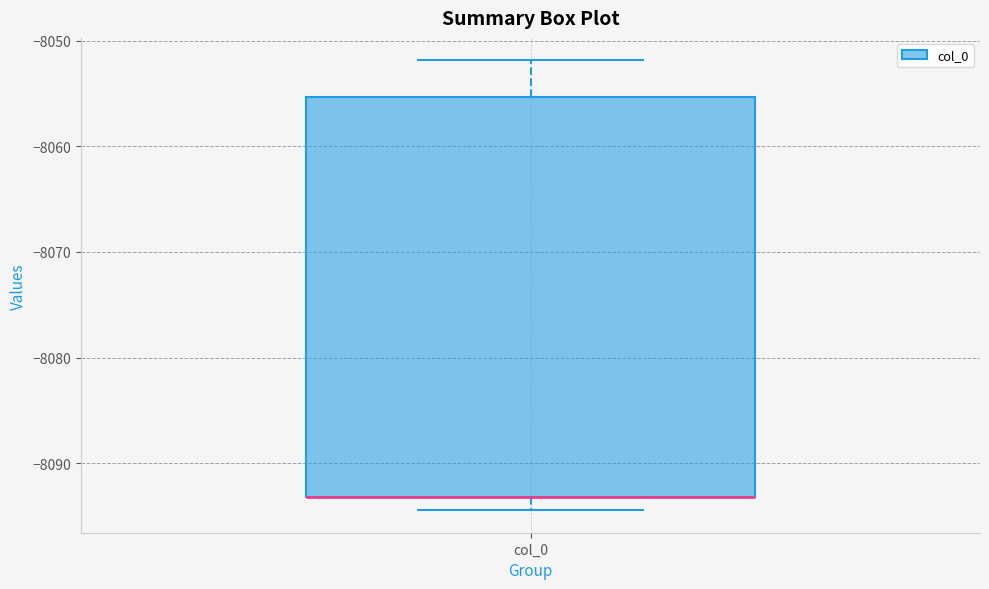

Transcribe this box plot: give where the median line is, the range the box spans, and where the two whiskers end, as read against the y-axis. The values are not printed on the chart, so give them approximately, as read against the axis.

median -8093 (drawn on the box's lower edge), box -8093 to -8055, whiskers -8094 to -8052